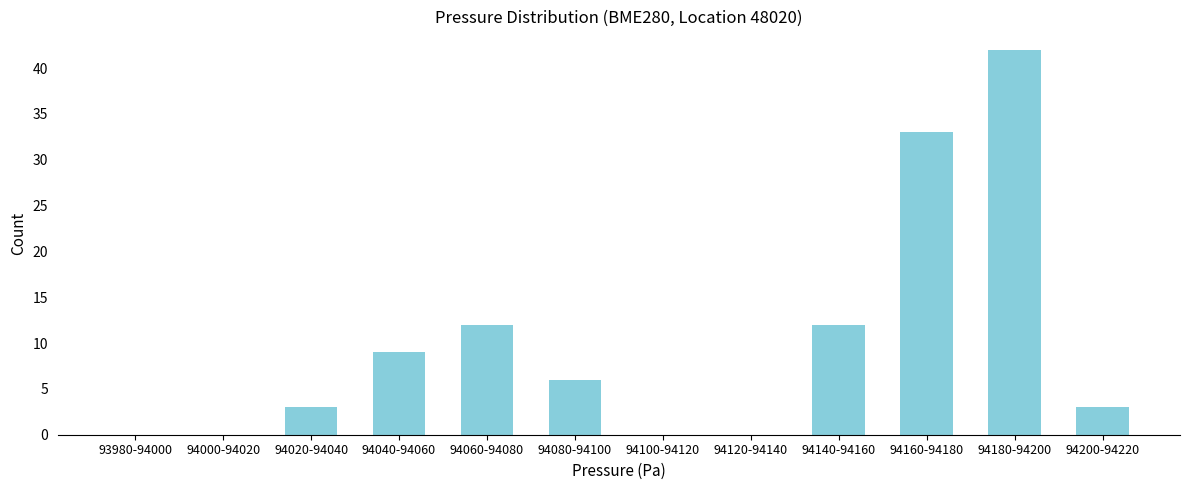

Reading left to right, what are all the values shown in this chart?

93980-94000=0	94000-94020=0	94020-94040=3	94040-94060=9	94060-94080=12	94080-94100=6	94100-94120=0	94120-94140=0	94140-94160=12	94160-94180=33	94180-94200=42	94200-94220=3